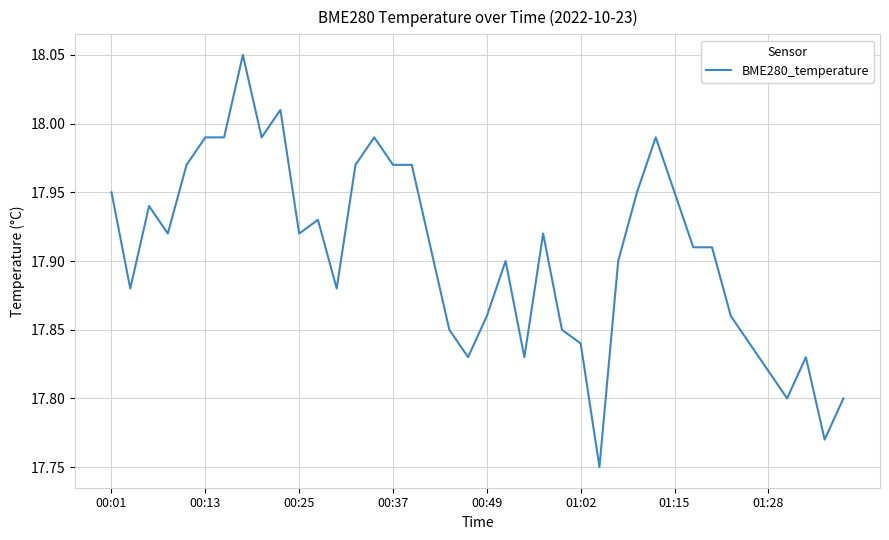

What is the difference between the maximum and minimum values?

0.3